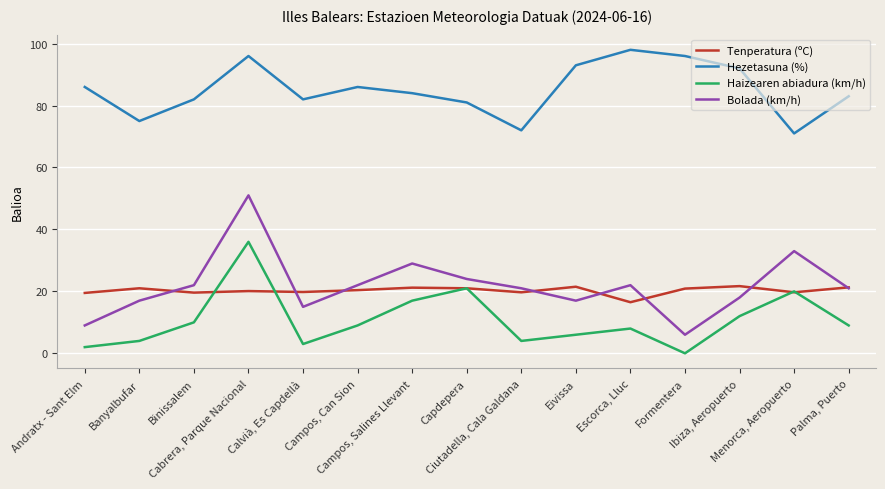

Between Capdepera and Formentera, which series saw the biggest shift?

Haizearen abiadura (km/h)